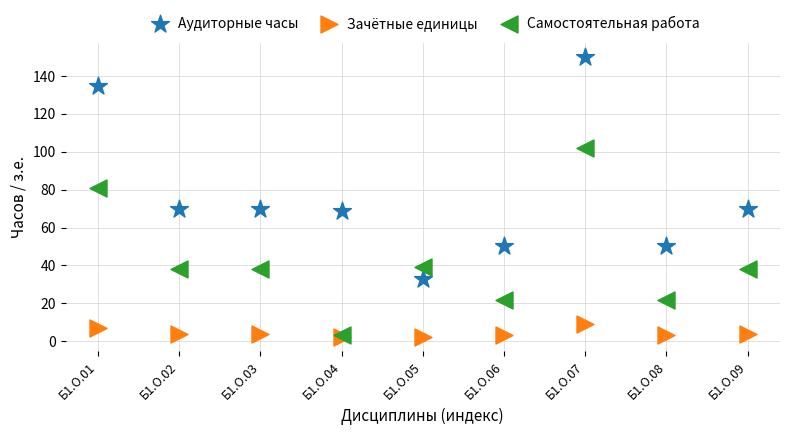

Which series has the largest Y range (max minus min)?

Аудиторные часы